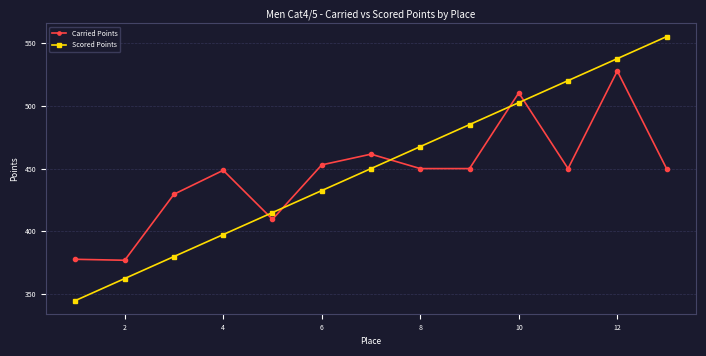

How many series are shown in this chart?

2